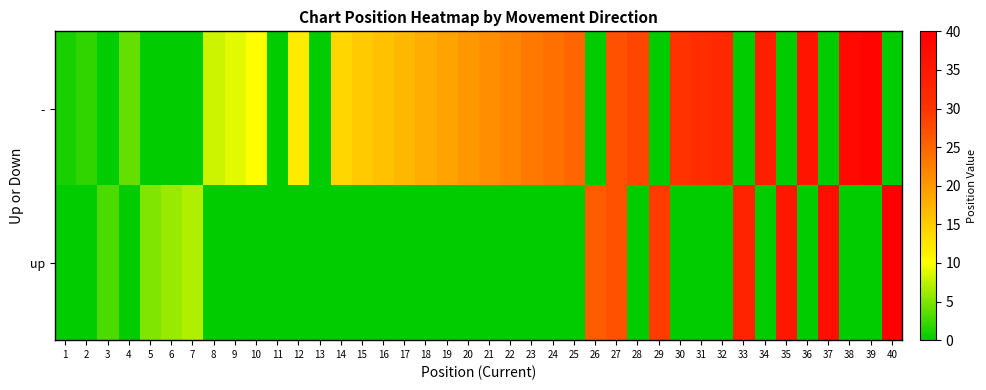

Which series has the largest range (max minus min)?

up